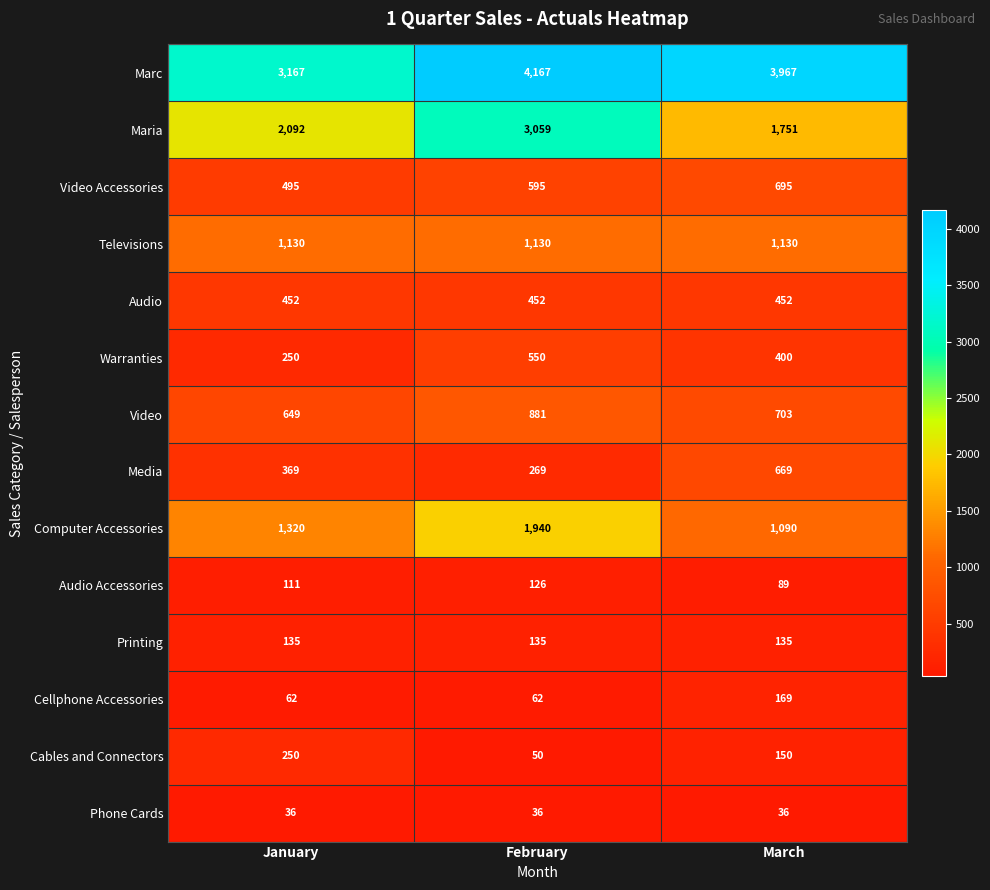

What is the maximum value for Video Accessories?

695